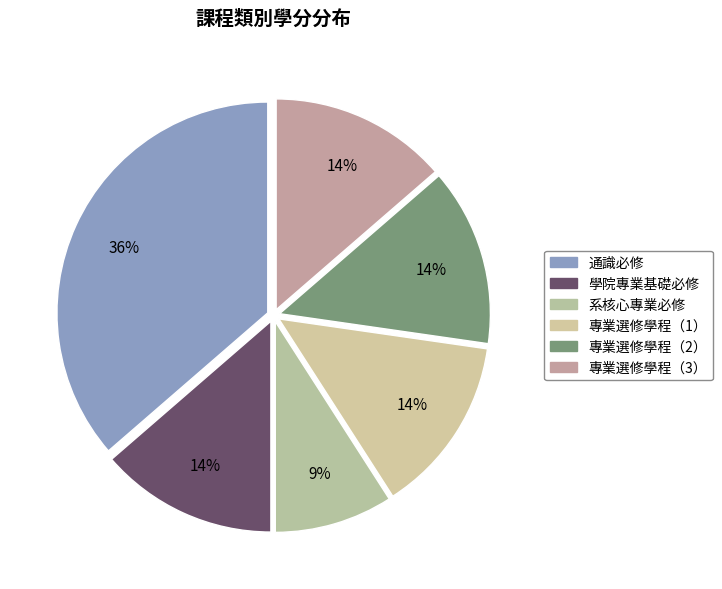

How many slices are in this pie chart?

6